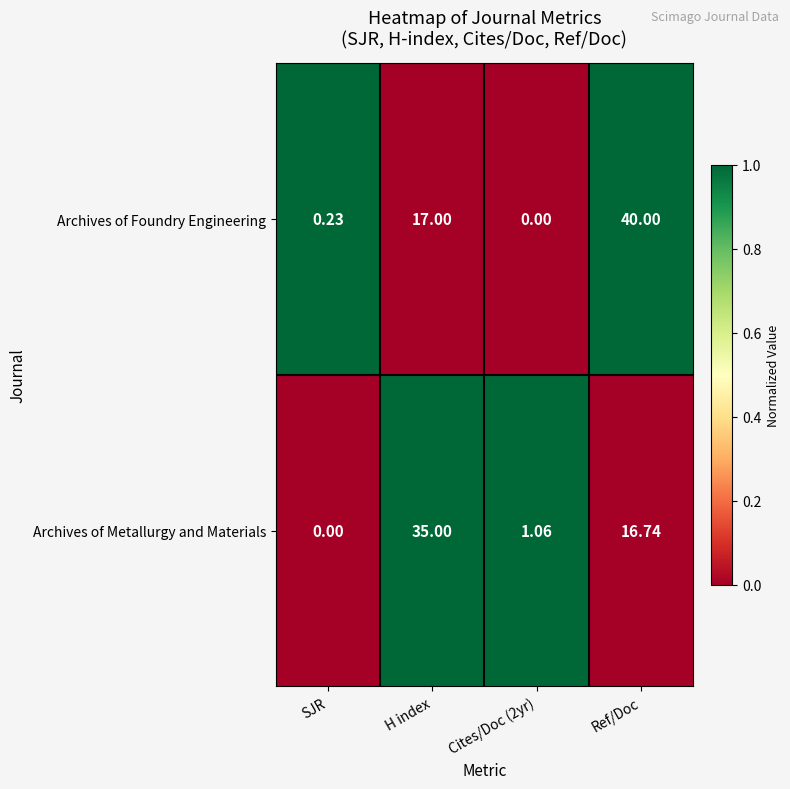

What is the total value across all series at H index?

52.0